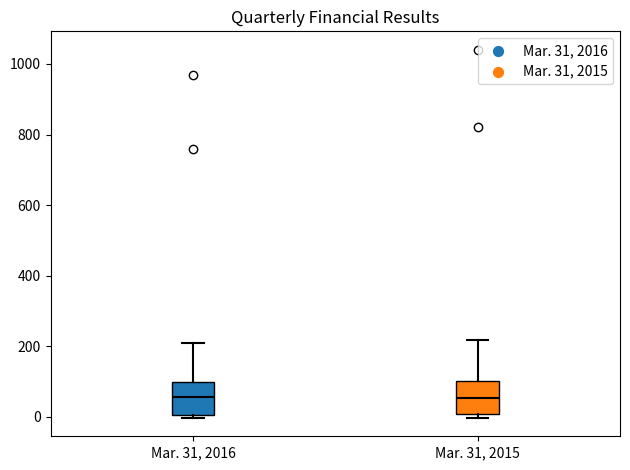

Where does the median line of the box for Mar. 31, 2015 sit on the y-axis? The values are not printed on the chart, so give them approximately, as read against the axis.

60